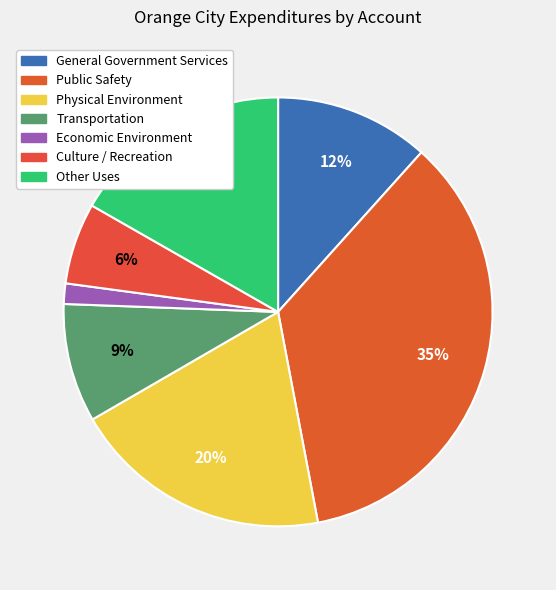

The Economic Environment slice represents 11% of the pie. True or false?

False